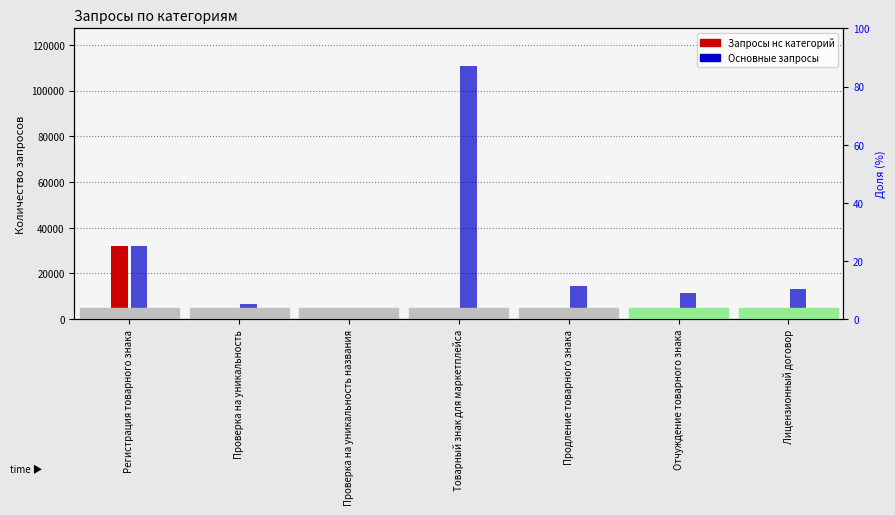

Between Проверка на уникальность названия and Лицензионный договор, which is larger?

Лицензионный договор